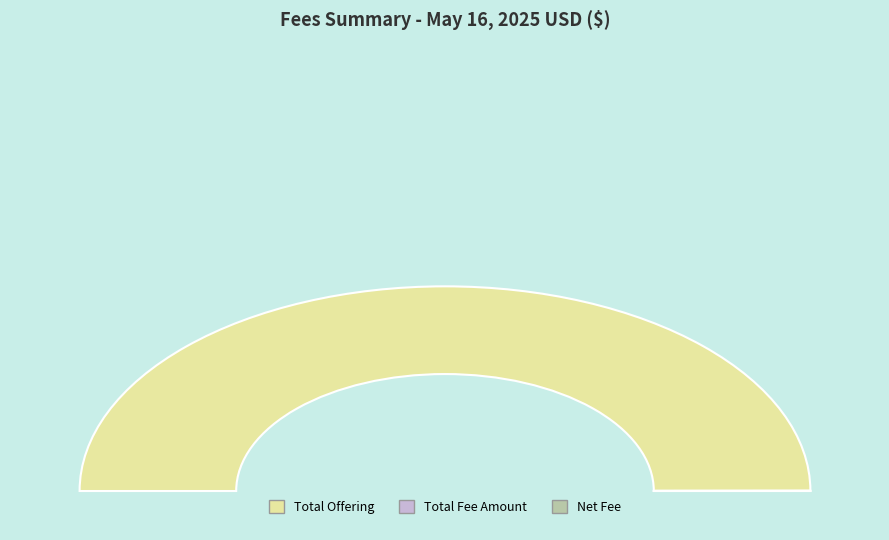

What portion of the pie excludes Net Fee?

100.0%